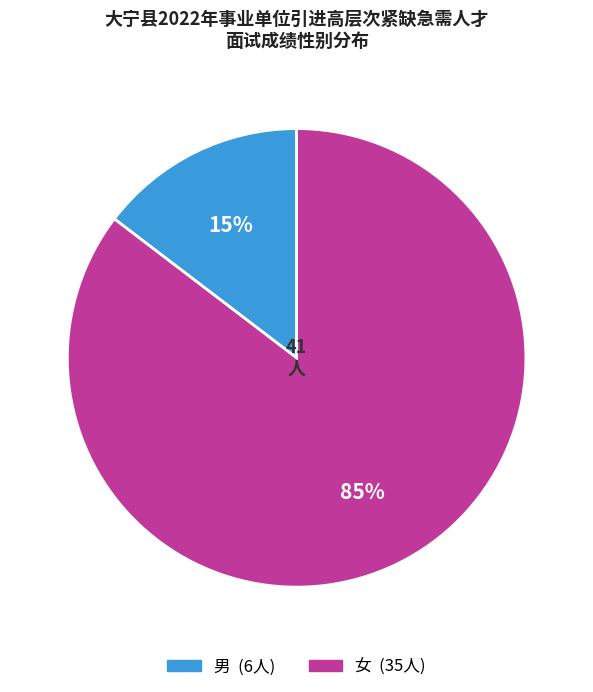

To the nearest percent, what is the combined percentage of 女 and 男?

100%